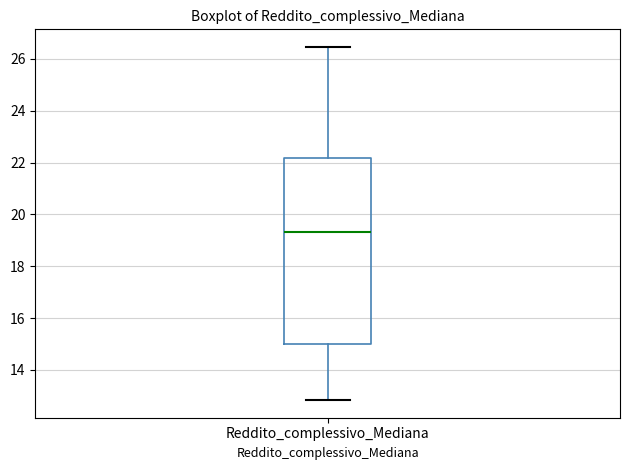

Where is the lower edge of the box for Reddito_complessivo_Mediana on the y-axis? The values are not printed on the chart, so give them approximately, as read against the axis.

15.0